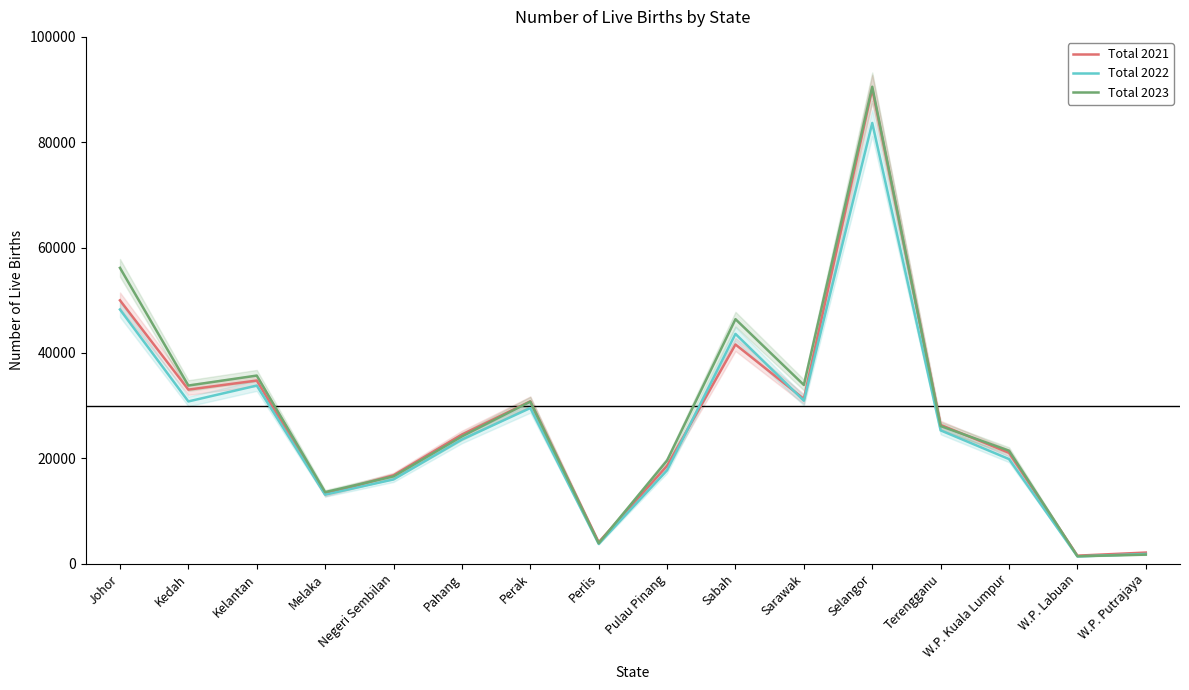

What is the maximum value shown in the chart?

90535